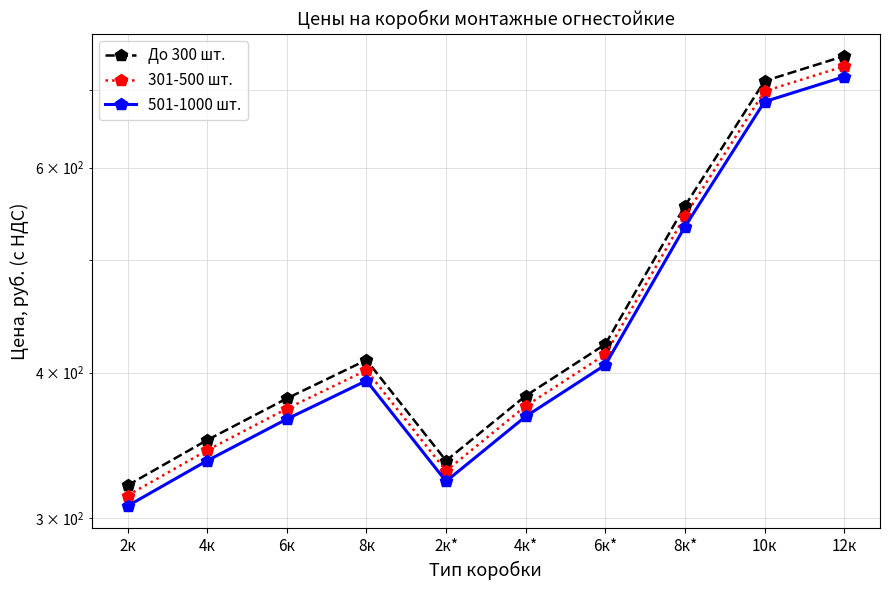

Reading right to left, transcribe all the data shown in this chart.

До 300 шт.: 748.0	712.0	556.0	423.0	382.0	336.0	410.0	380.0	350.0	320.0
301-500 шт.: 733.0	697.8	544.9	414.5	374.4	329.3	401.8	372.4	343.0	313.6
501-1000 шт.: 718.1	683.5	533.8	406.1	366.7	322.6	393.6	364.8	336.0	307.2